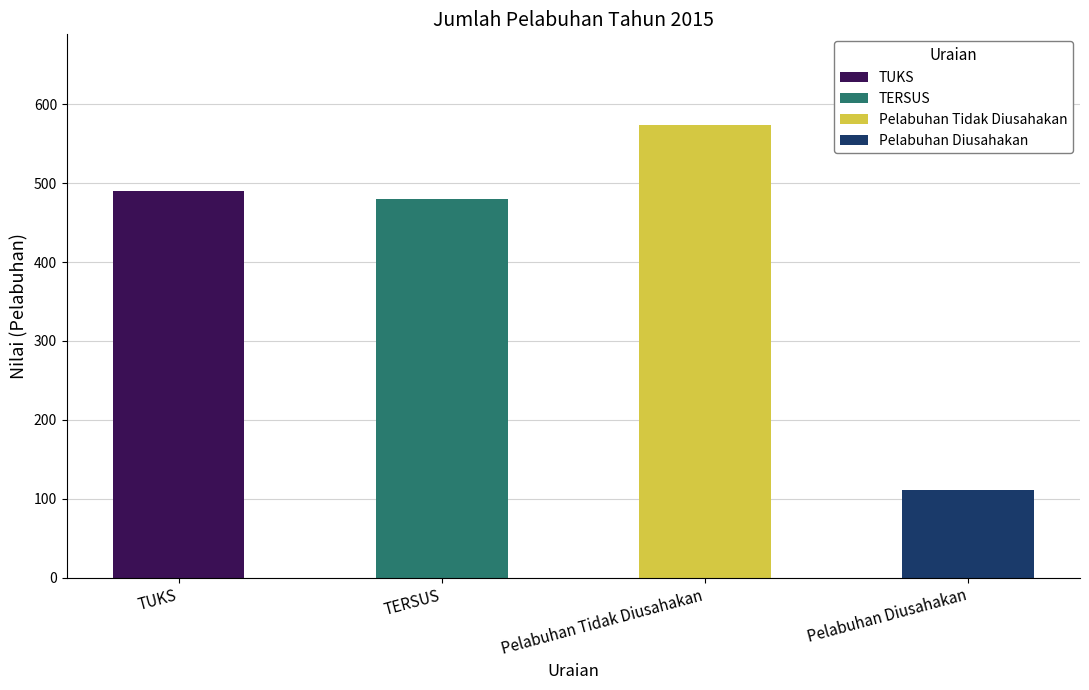

Reading left to right, list all the values displayed in this chart.

490	480	574	111